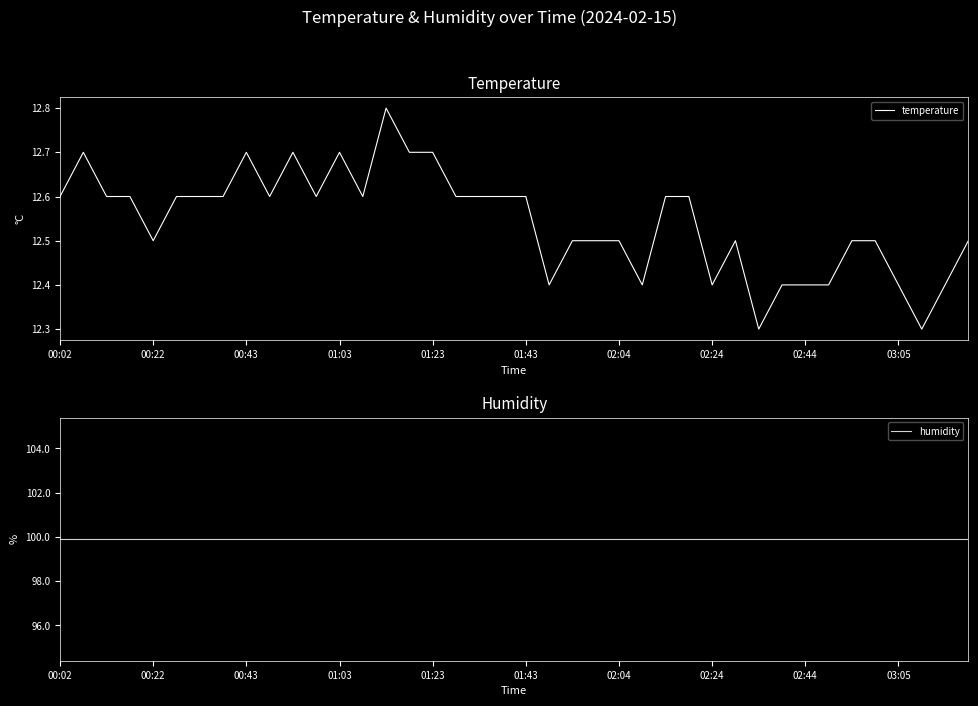

Where is temperature nearest to the value 12?

30